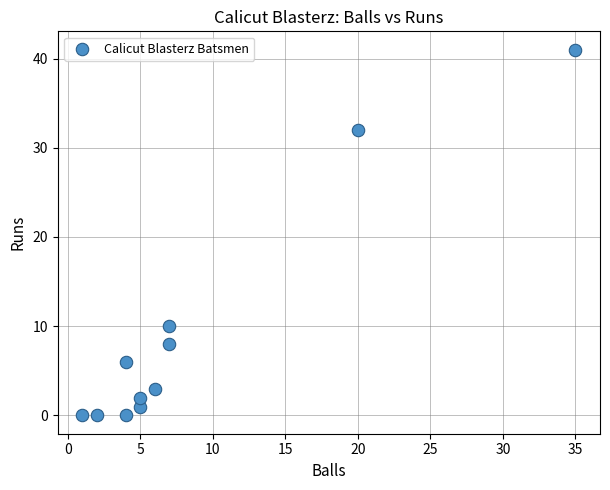

What Y value in the scatter plot is closest to 20?

10